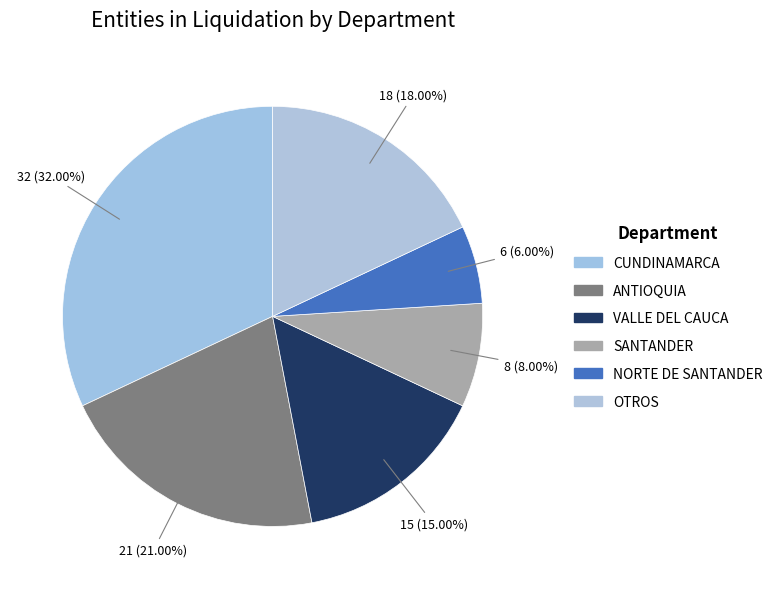

How much of the chart is everything except CUNDINAMARCA?

68.0%